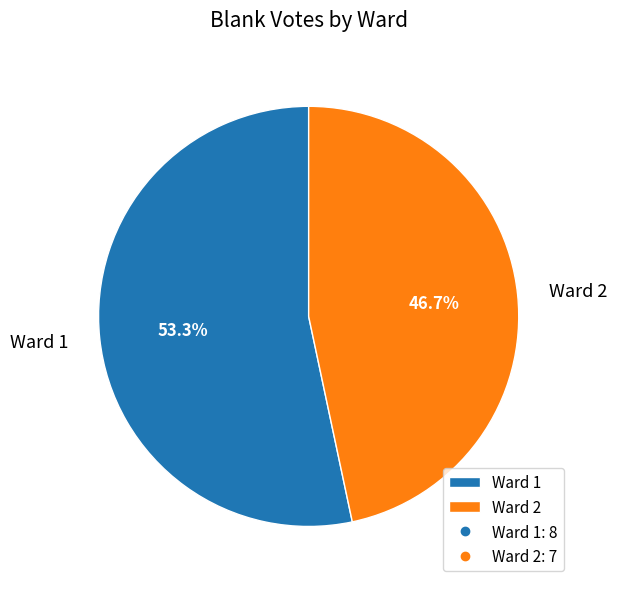

True or false: Ward 2 accounts for 53% of the total.

False